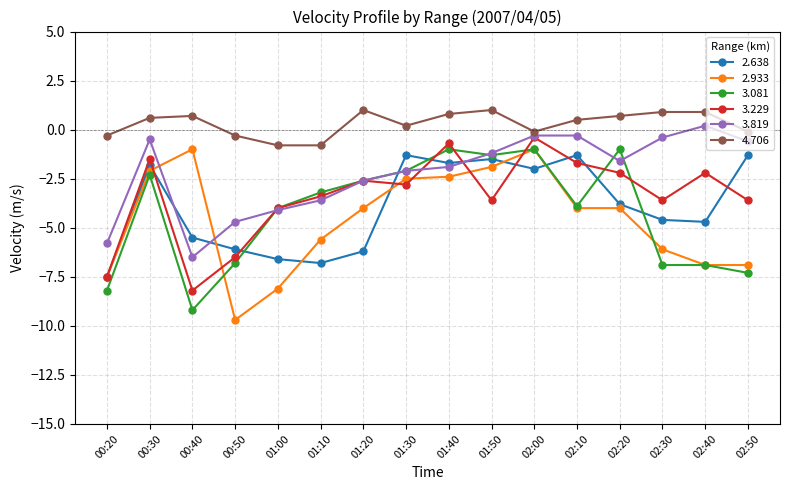

Reading right to left, transcribe all the data shown in this chart.

2.638: -1.3	-4.7	-4.6	-3.8	-1.3	-2.0	-1.5	-1.7	-1.3	-6.2	-6.8	-6.6	-6.1	-5.5	-1.8	-7.5
2.933: -6.9	-6.9	-6.1	-4.0	-4.0	-1.0	-1.9	-2.4	-2.5	-4.0	-5.6	-8.1	-9.7	-1.0	-2.1	-7.5
3.081: -7.3	-6.9	-6.9	-1.0	-3.9	-1.0	-1.3	-1.0	-2.1	-2.6	-3.2	-4.0	-6.8	-9.2	-2.3	-8.2
3.229: -3.6	-2.2	-3.6	-2.2	-1.7	-0.4	-3.6	-0.7	-2.8	-2.6	-3.4	-4.0	-6.5	-8.2	-1.5	-7.5
3.819: -0.6	0.2	-0.4	-1.6	-0.3	-0.3	-1.2	-1.9	-2.1	-2.6	-3.6	-4.1	-4.7	-6.5	-0.5	-5.8
4.706: -0.1	0.9	0.9	0.7	0.5	-0.1	1.0	0.8	0.2	1.0	-0.8	-0.8	-0.3	0.7	0.6	-0.3